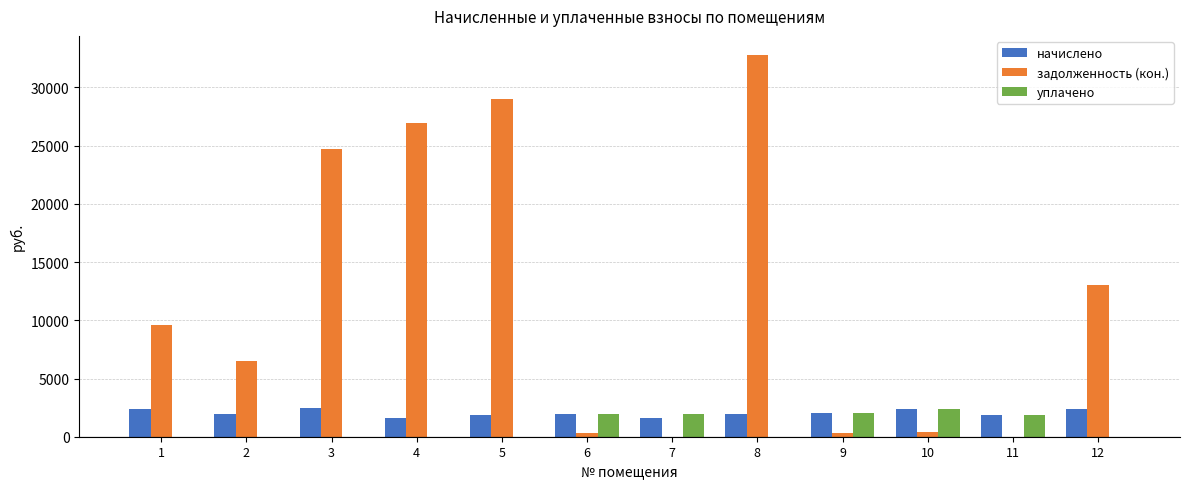

The value of уплачено at 10 is 4024.7. True or false?

False